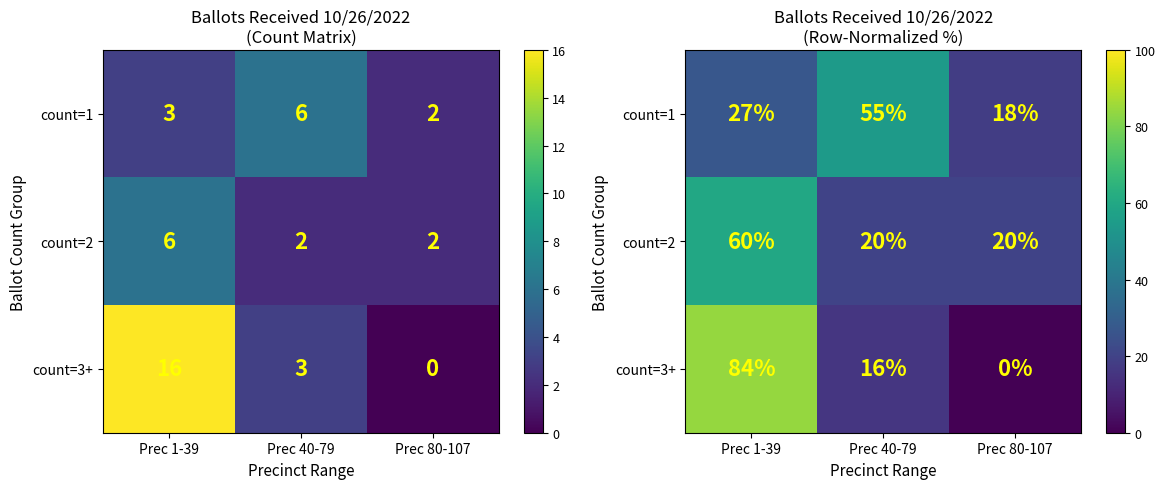

How many count=2 values are between 20 and 60?

3